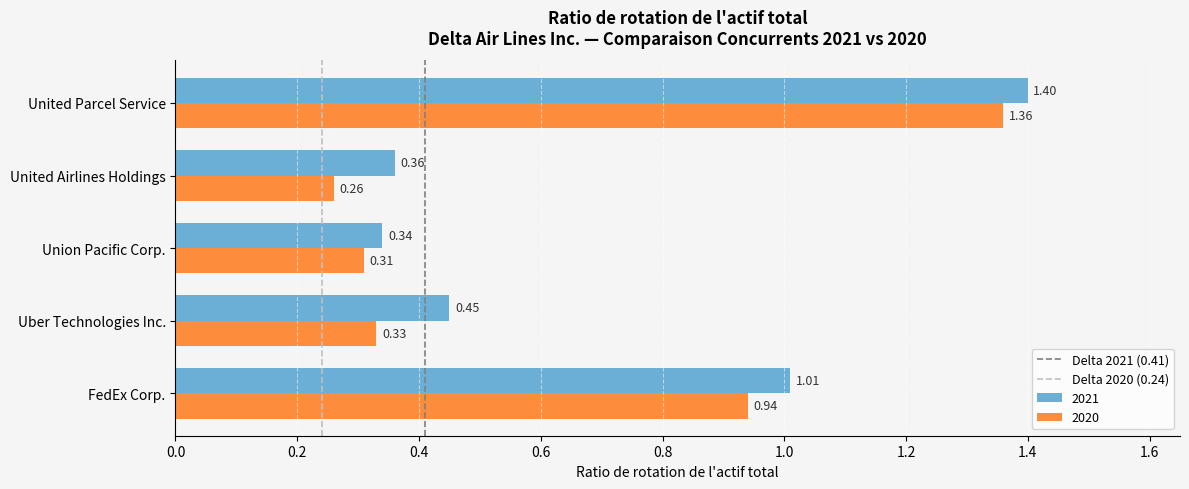

At how many categories does at least one series exceed 0?

5